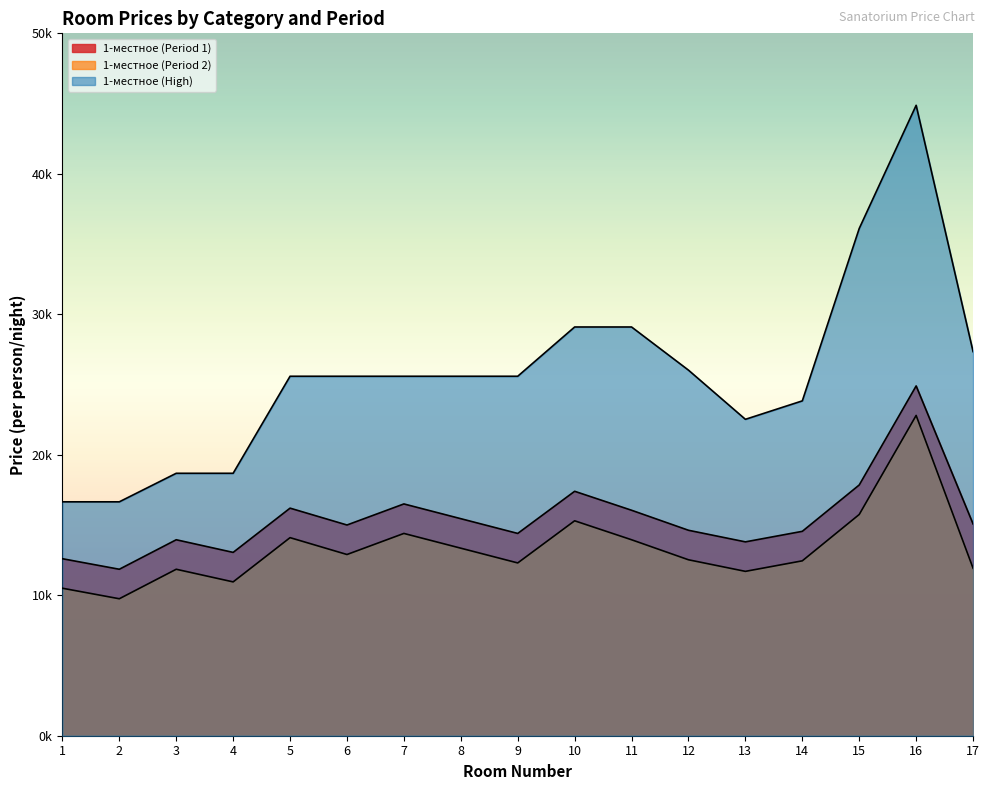

Reading left to right, transcribe all the data shown in this chart.

1-местное (Period 1): 1=12600.0	2=11850.0	3=13950.0	4=13050.0	5=16200.0	6=15000.0	7=16500.0	8=15450.0	9=14400.0	10=17400.0	11=16050.0	12=14625.0	13=13800.0	14=14550.0	15=17850.0	16=24900.0	17=15075.0
1-местное (Period 2): 1=10500.0	2=9750.0	3=11850.0	4=10950.0	5=14100.0	6=12900.0	7=14400.0	8=13350.0	9=12300.0	10=15300.0	11=13950.0	12=12525.0	13=11700.0	14=12450.0	15=15750.0	16=22800.0	17=11925.0
1-местное (High): 1=16650.5	2=16650.5	3=18681.7	4=18681.7	5=25589.2	6=25589.2	7=25589.2	8=25589.2	9=25589.2	10=29096.3	11=29096.3	12=26023.4	13=22523.4	14=23836.8	15=36109.3	16=44877.1	17=27342.7